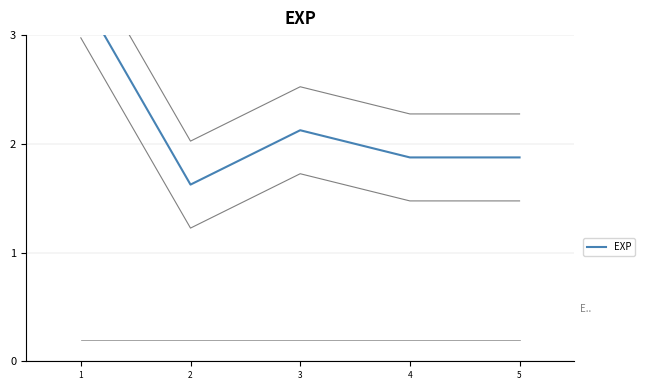

Reading left to right, what are all the values shown in this chart?

1=3.4	2=1.6	3=2.1	4=1.9	5=1.9